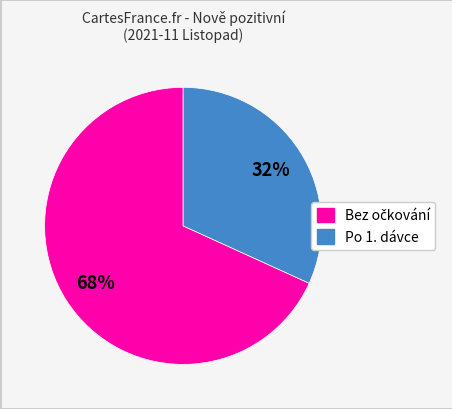

To the nearest percent, what is the difference between the largest and smallest slice percentages?

36%